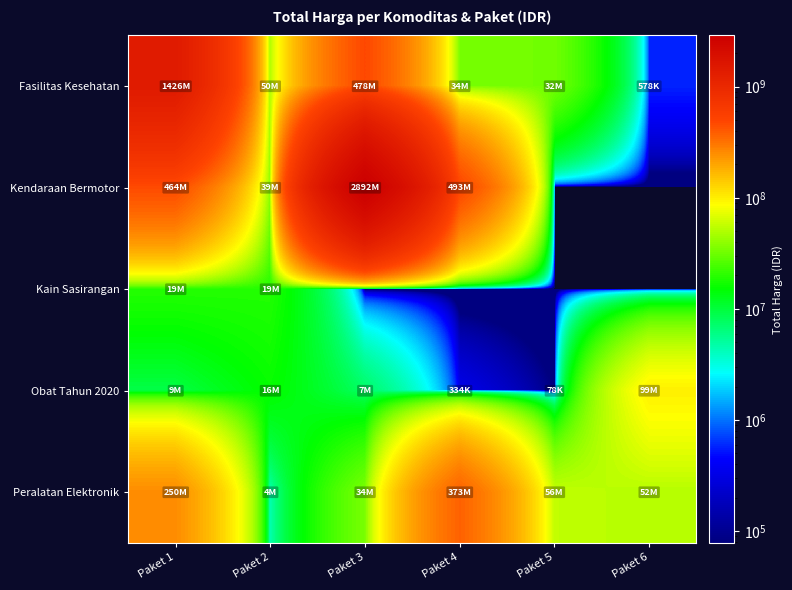

How many positive values does the Kendaraan Bermotor series have?

4